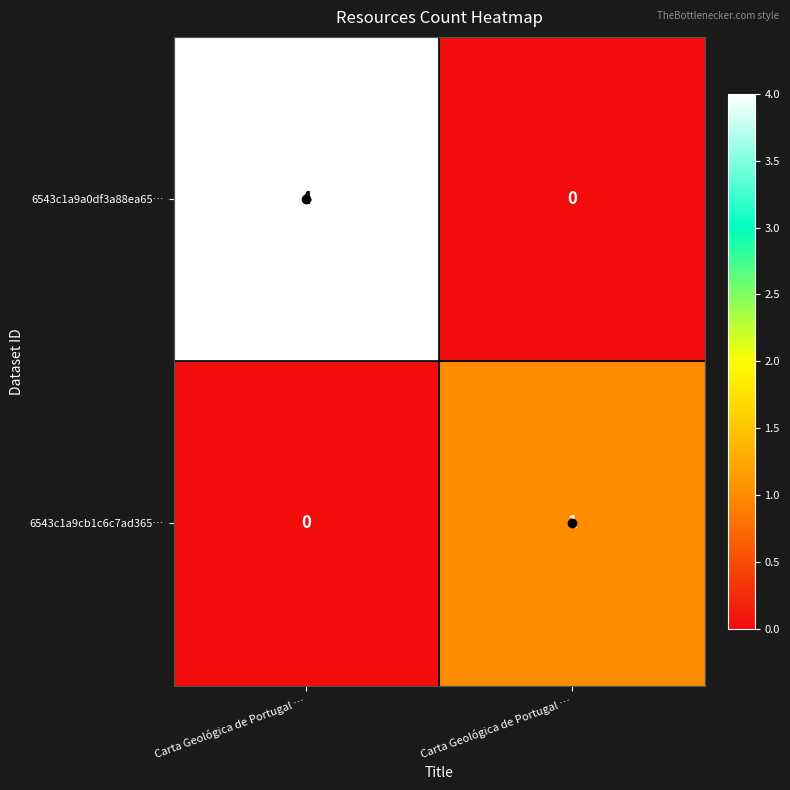

What is the total value across all series at Carta Geológica de Portugal …?

4